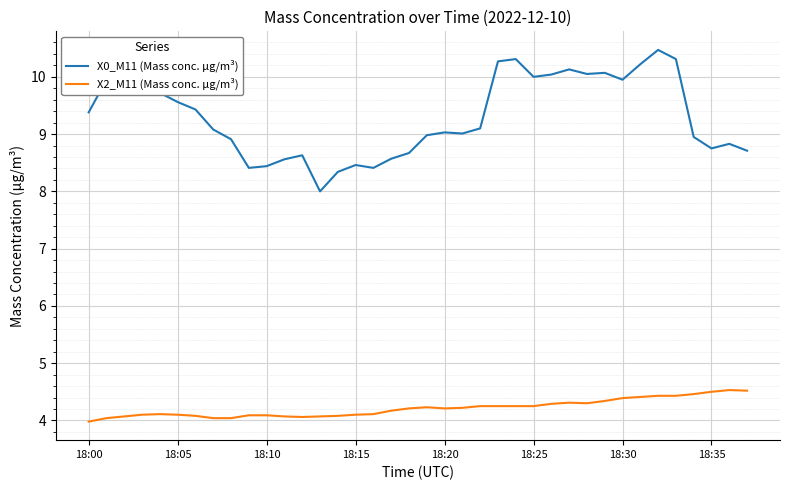

Rank the series by their average value, from highest to lowest.

X0_M11 (Mass conc. μg/m³), X2_M11 (Mass conc. μg/m³)